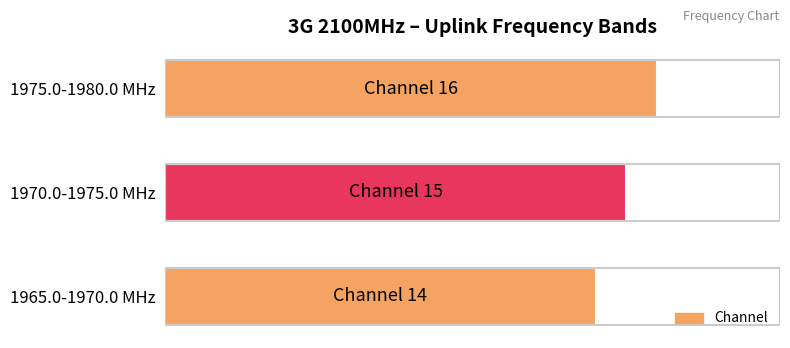

Does the chart contain any negative values?

No